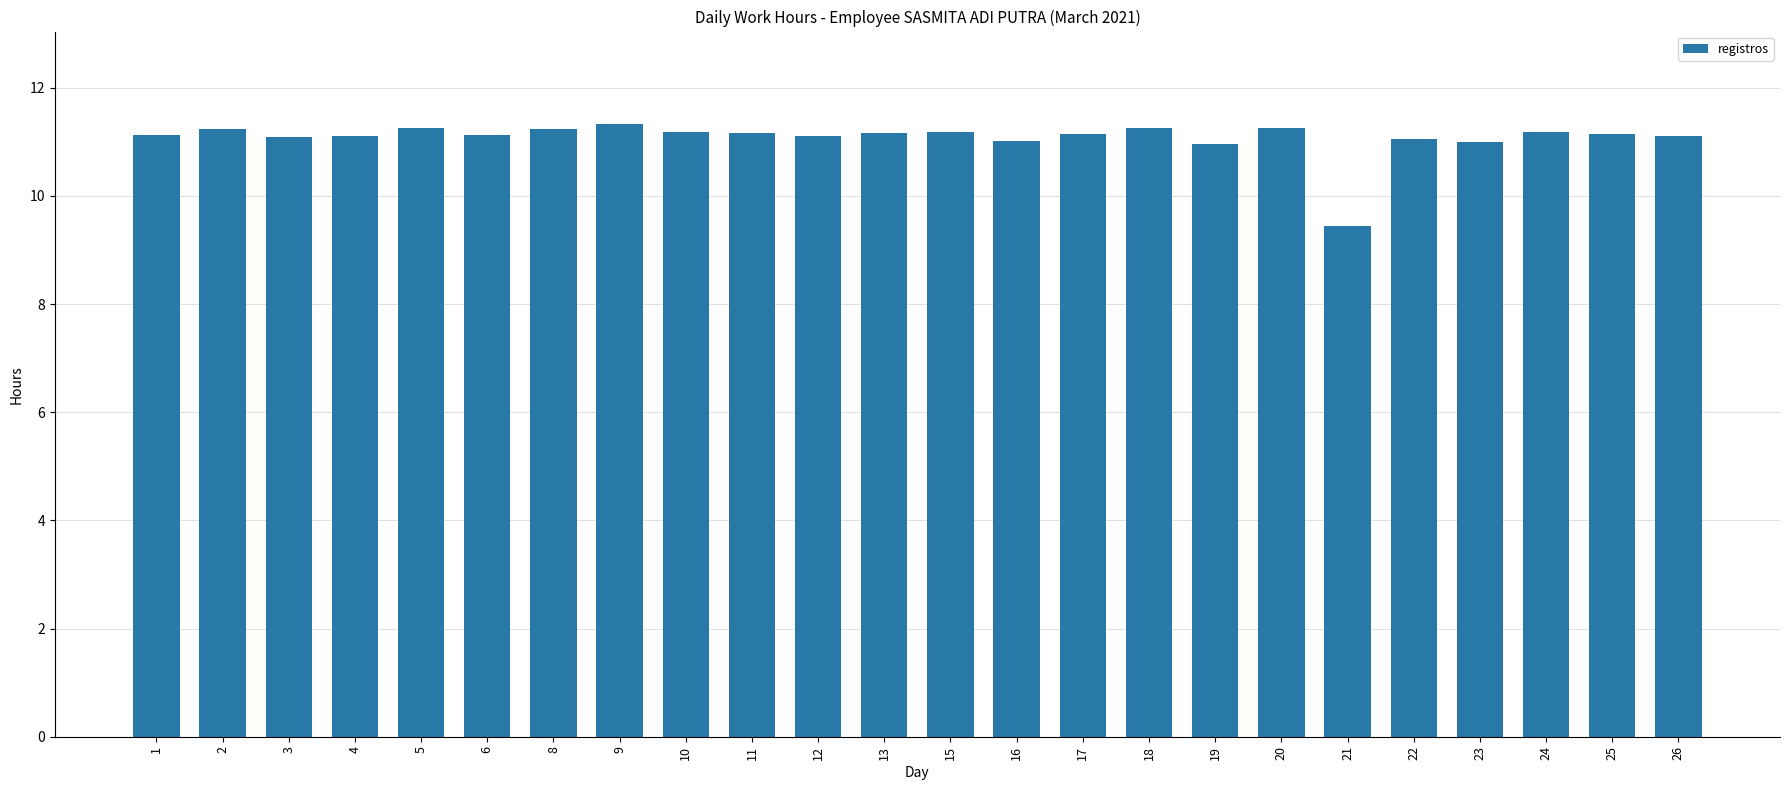

Approximately how many times larger is the value at 18 compared to 4?

1.0